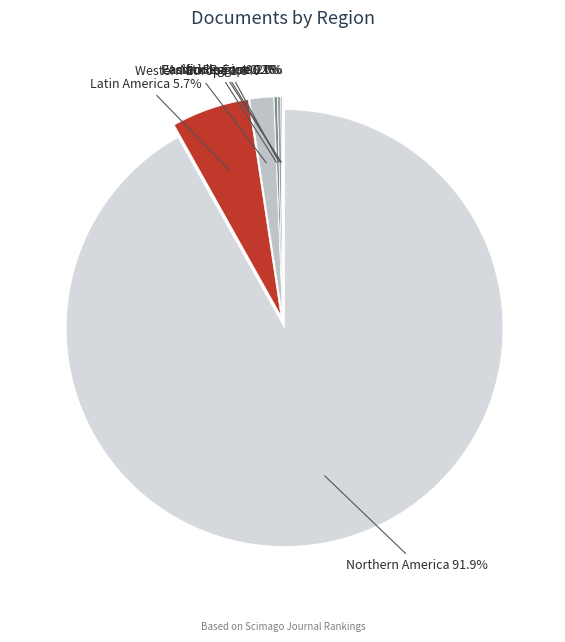

How many slices are in this pie chart?

7